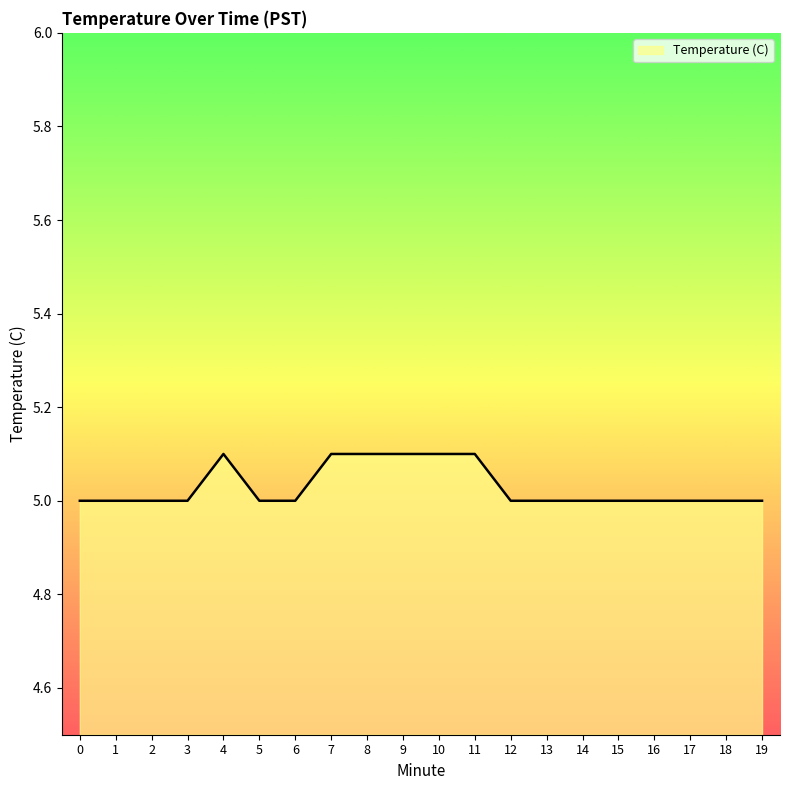

Is it true that the value at 7 is 5.1?

True